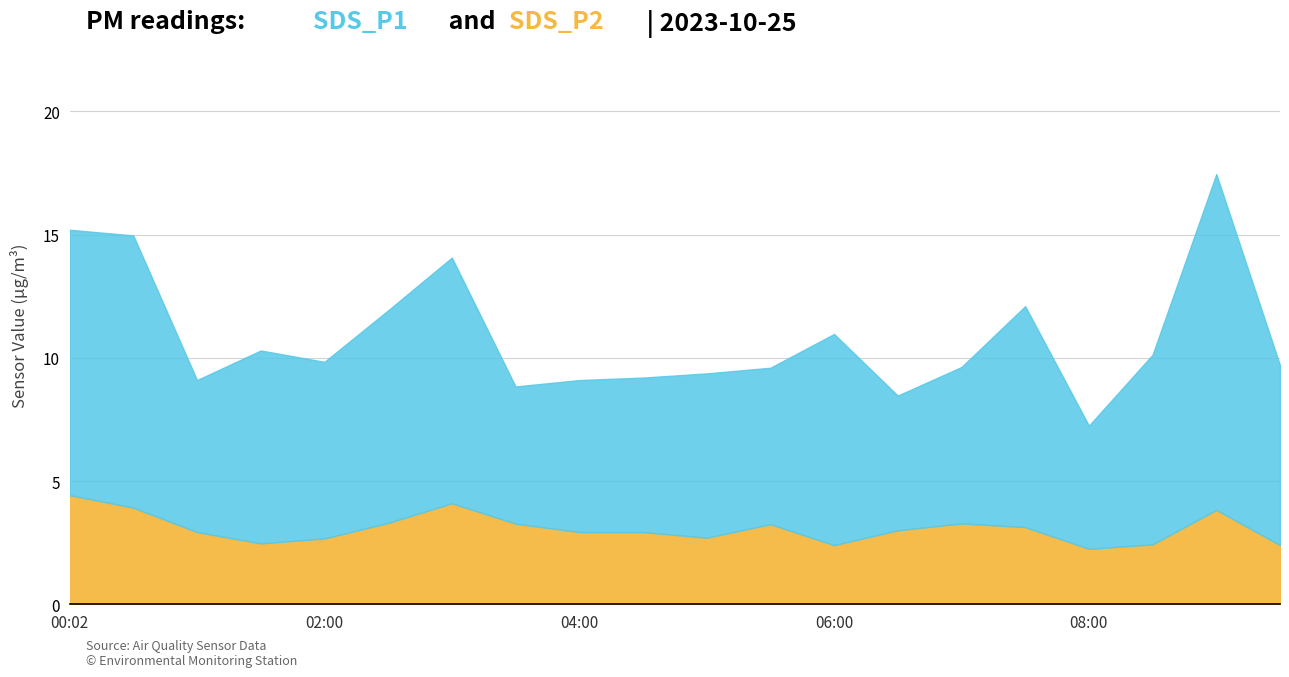

Which series has the widest spread of values?

SDS_P1